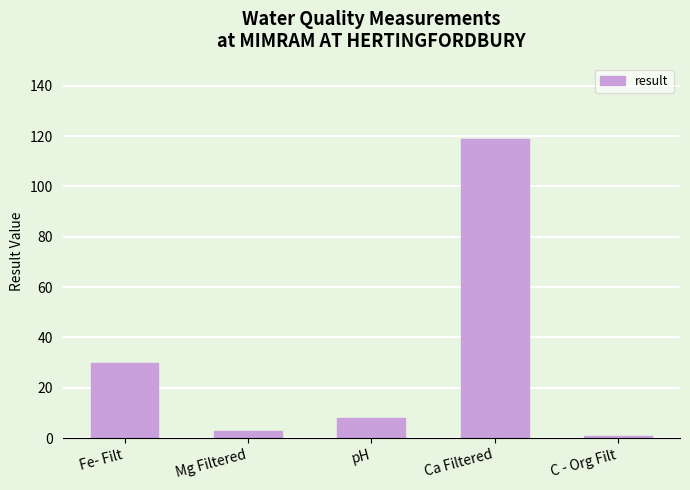

Reading left to right, list all the values displayed in this chart.

Fe- Filt=30.0	Mg Filtered=2.8	pH=7.8	Ca Filtered=119.0	C - Org Filt=0.8